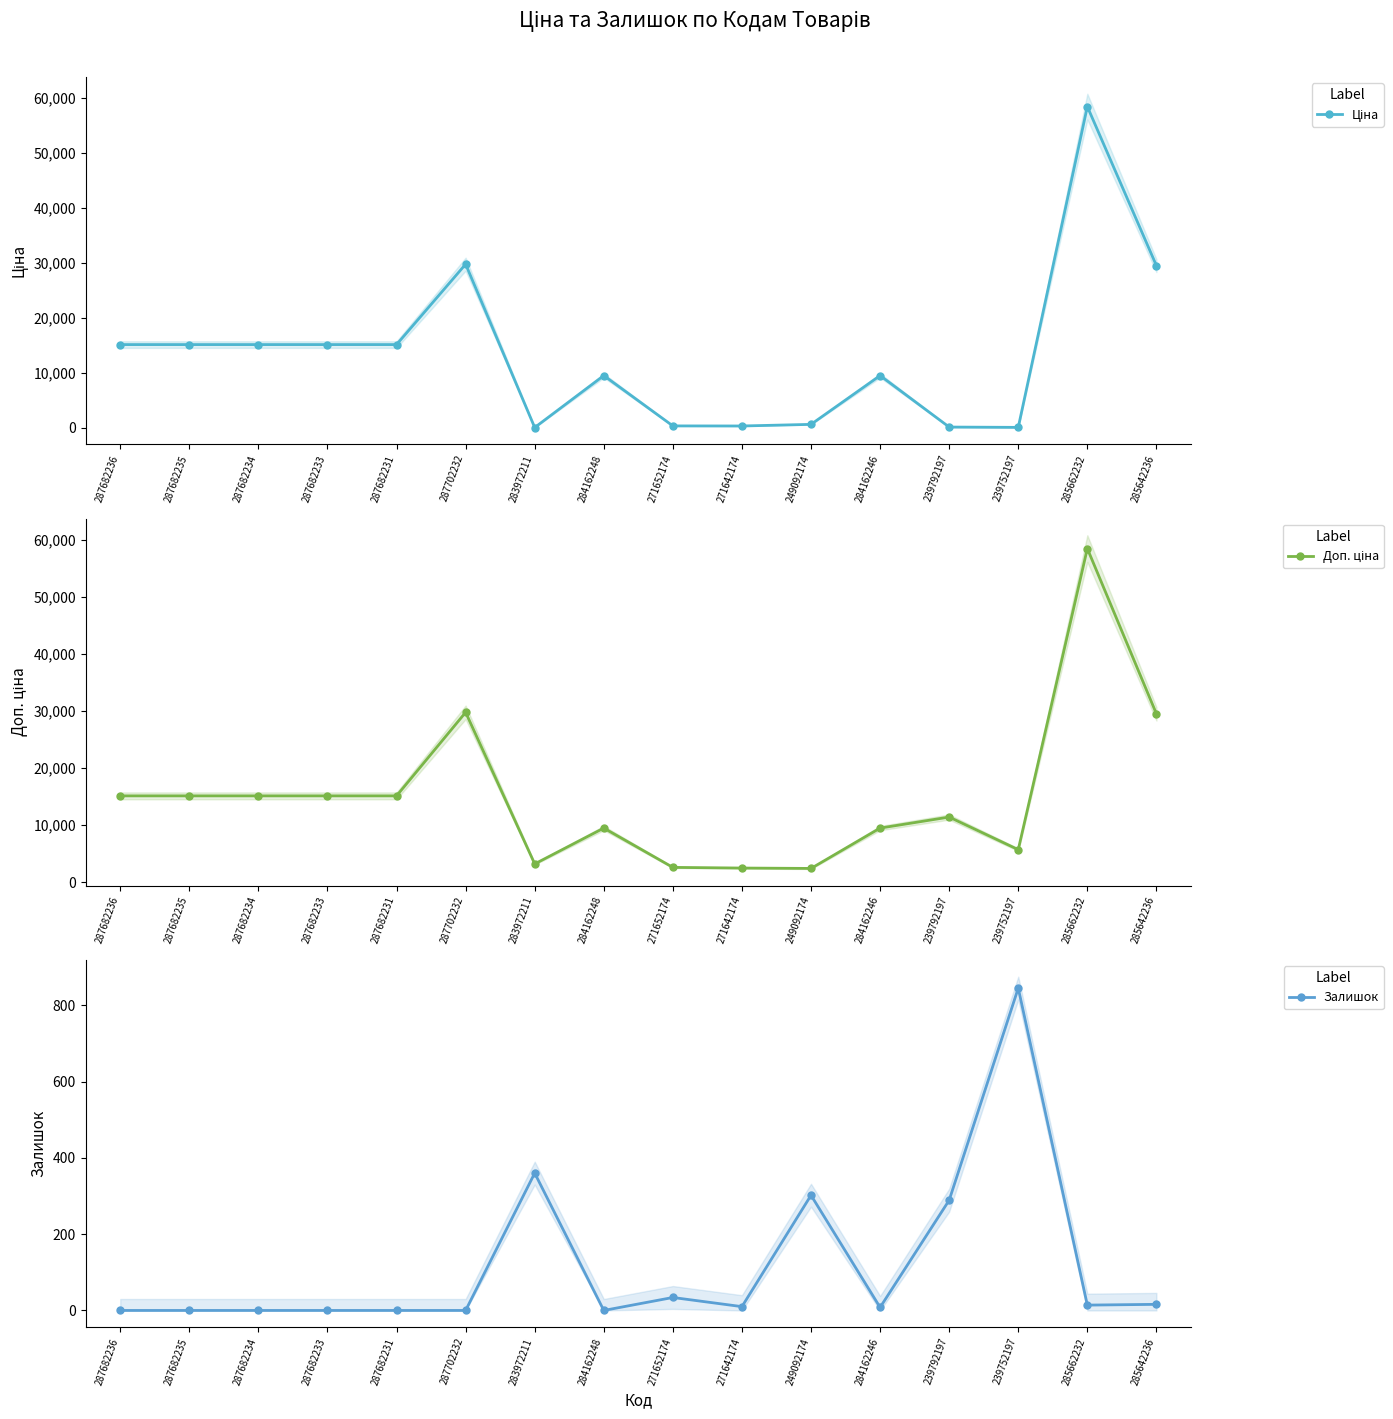

What is the difference between the Ціна values at 287682235 and 284162248?

5639.9